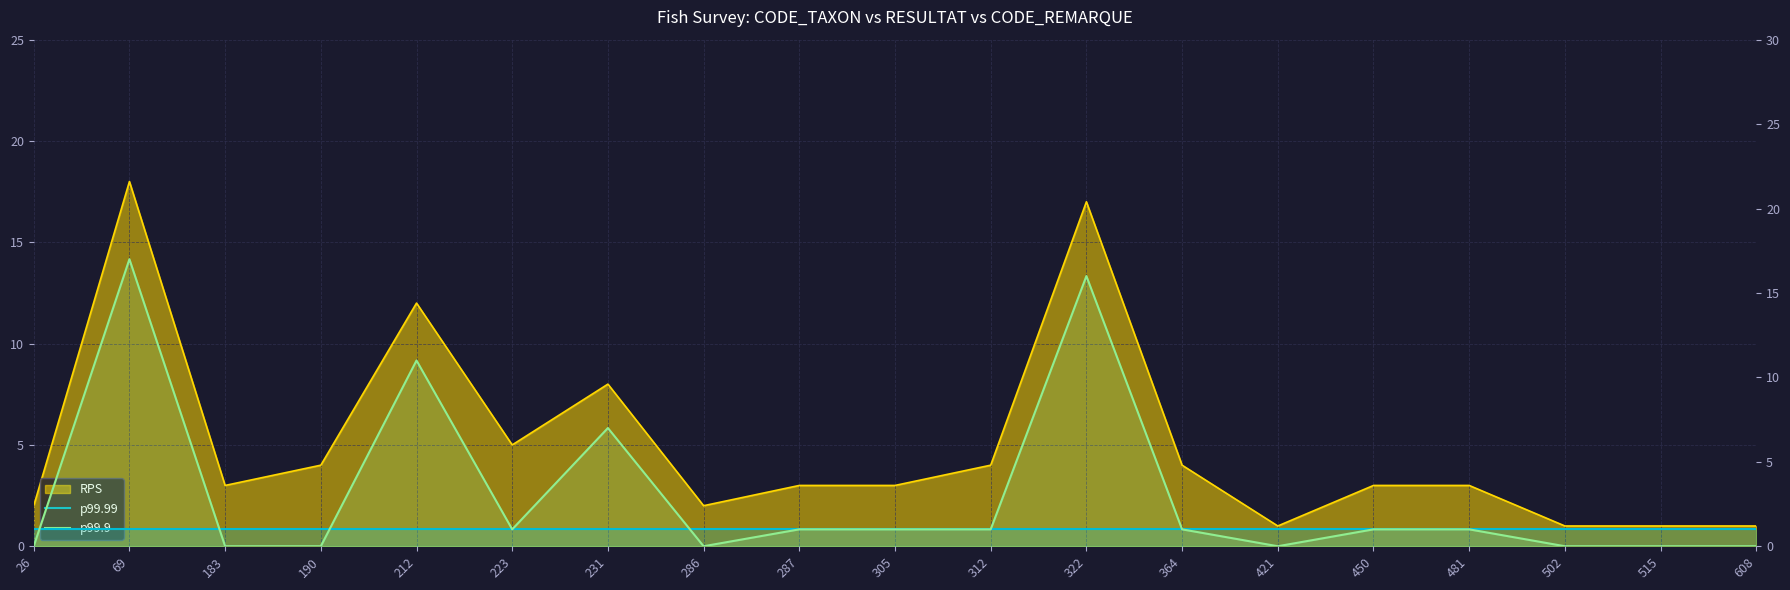

At which label does p99.99 reach its peak?

26